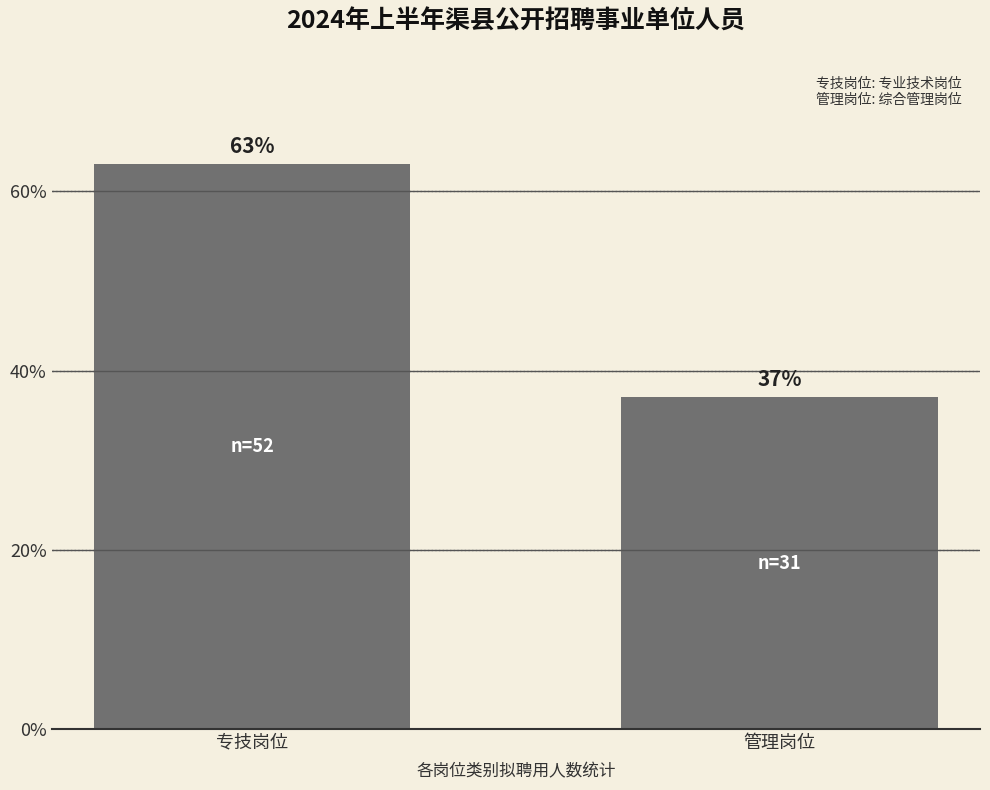

The chart shows a value of 14 at 管理岗位. True or false?

False